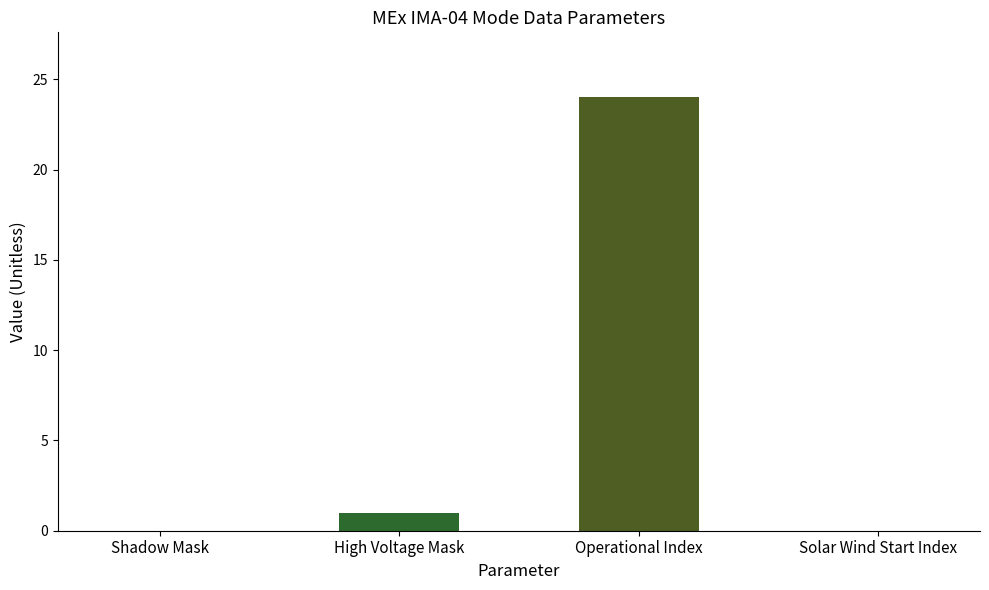

Which has a higher value, Operational Index or Shadow Mask?

Operational Index